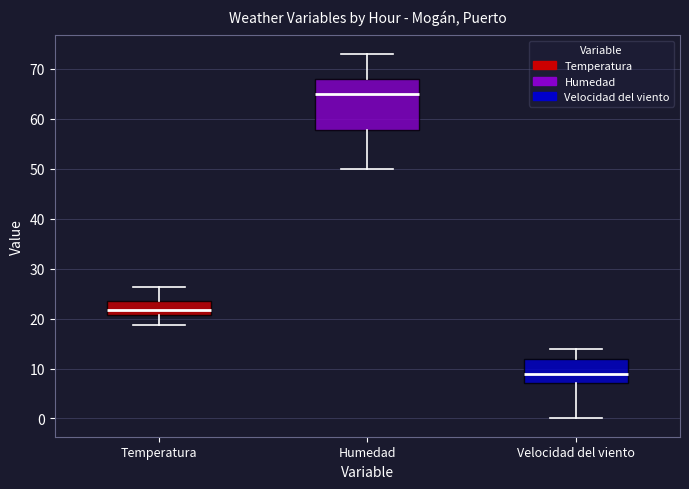

Reading left to right, read every box against the y-axis: the position of its median line, the range the box covers, and the ends of its whiskers. The values are not printed on the chart, so give them approximately, as read against the axis.

Temperatura: median 22, box 21 to 23, whiskers 19 to 26
Humedad: median 65, box 58 to 68, whiskers 50 to 73
Velocidad del viento: median 9, box 7 to 12, whiskers 0 to 14